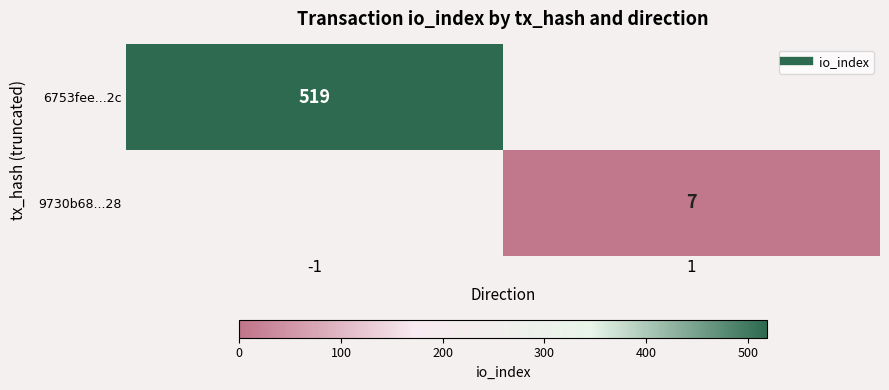

What is the difference between the maximum and minimum values in the 9730b68...28 series?

7